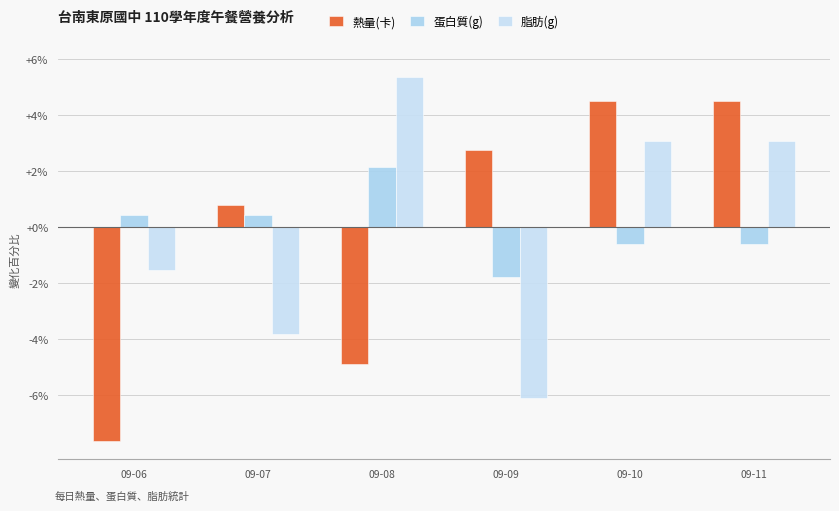

Which has a higher value, 09-08 or 09-07?

09-07